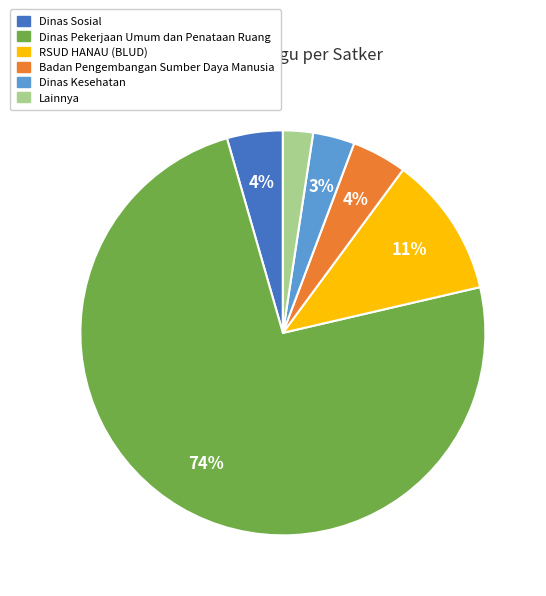

Does Dinas Sosial represent more than half of the total?

No